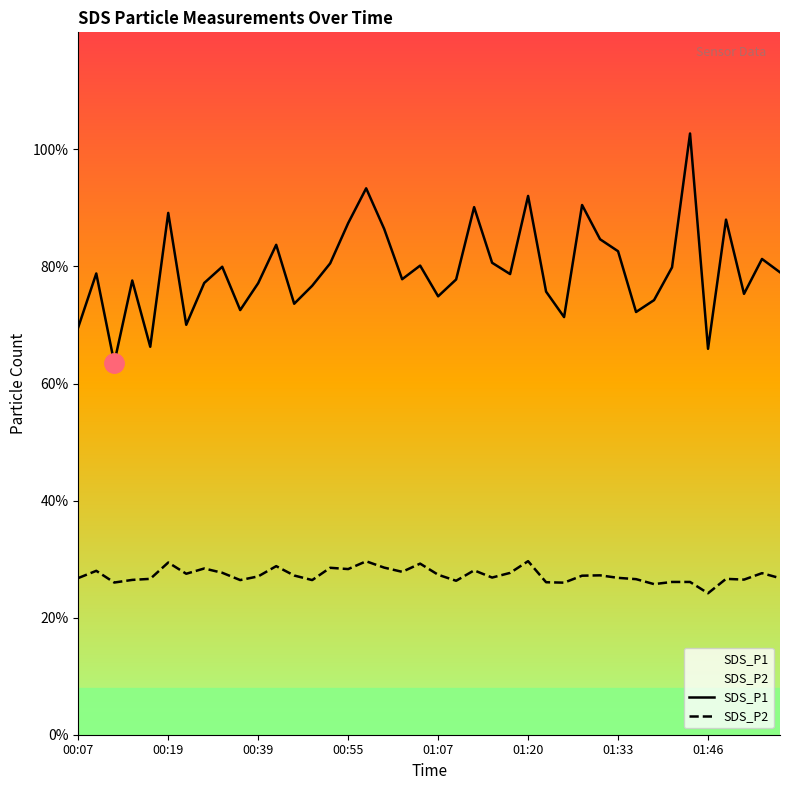

Rank the series at 16 from highest to lowest value.

SDS_P1, SDS_P2